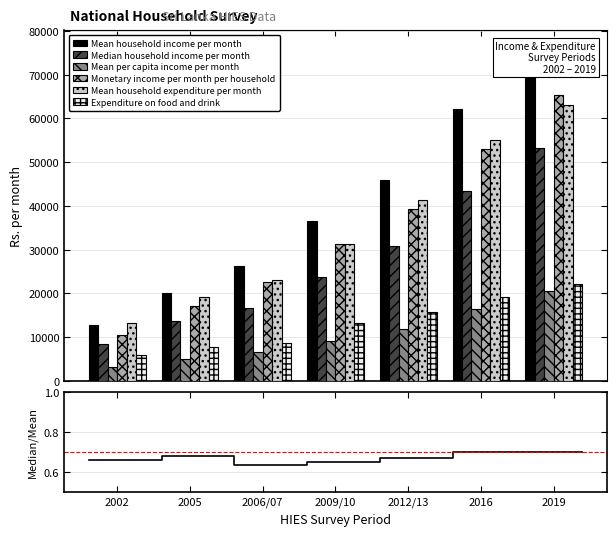

How many data points in Mean household expenditure per month are less than 31331?

3